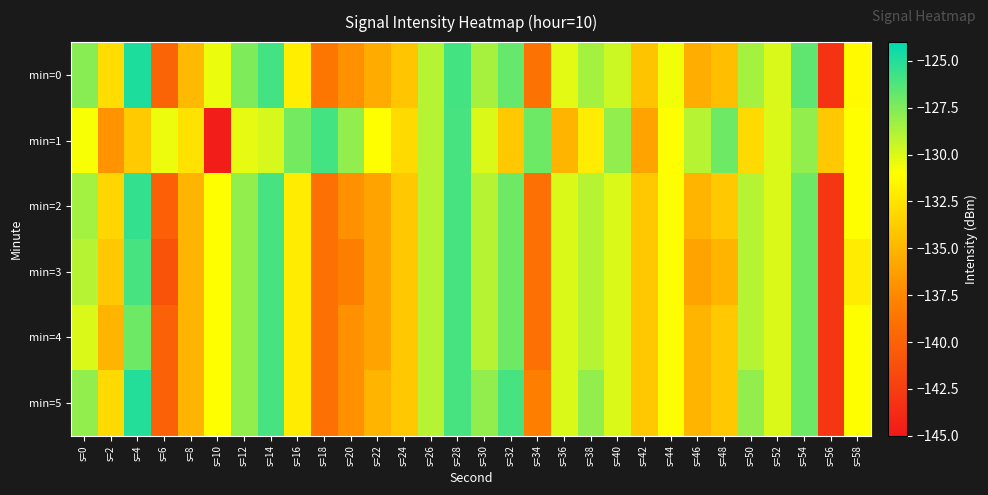

Between s=52 and s=32, which is larger?

s=32